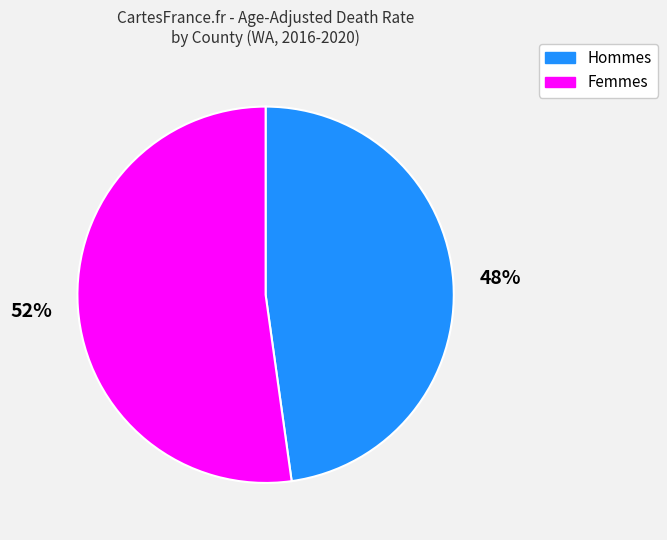

Is there any slice that represents more than half of the pie?

Yes